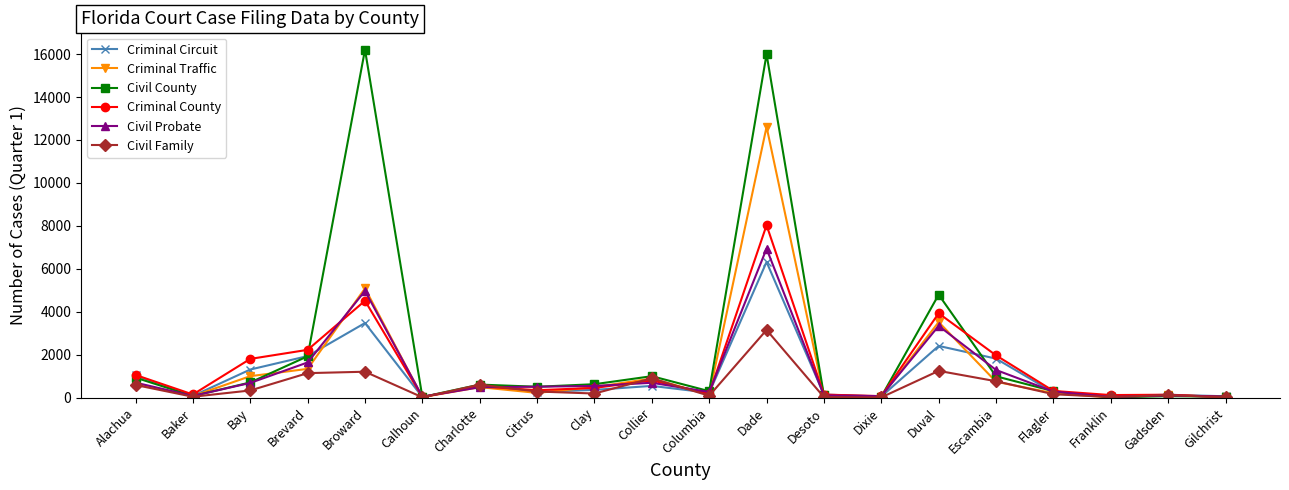

Count the number of categories in the chart.

20